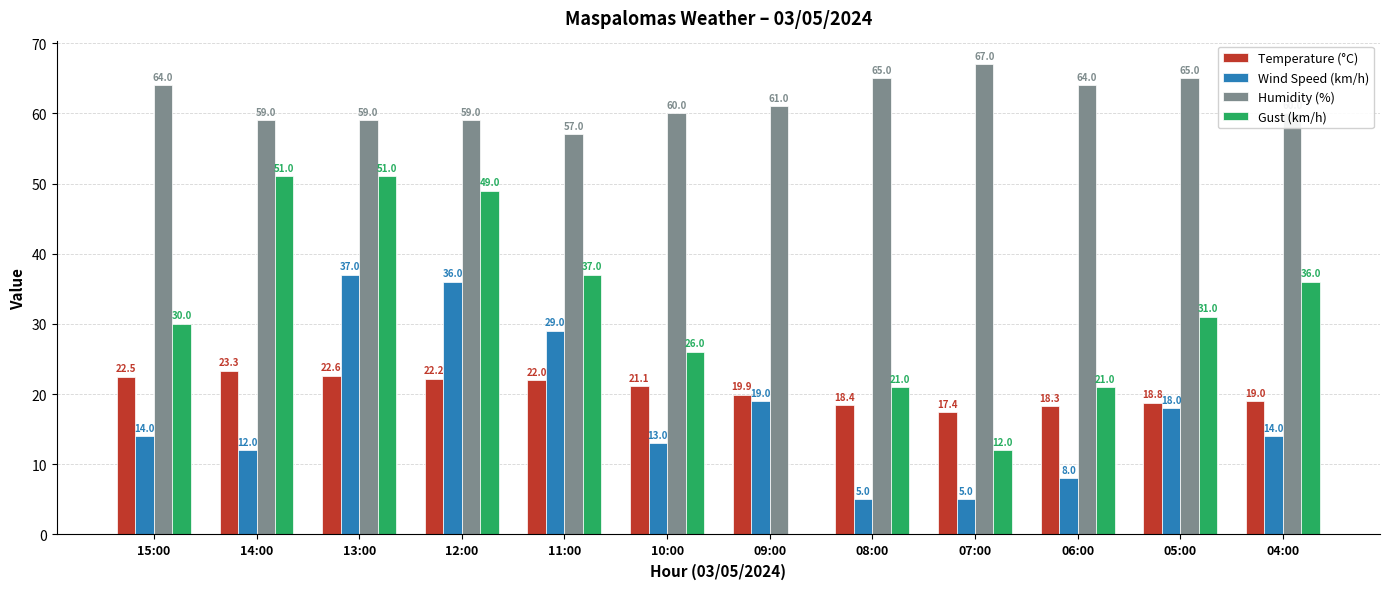

Which series changed the most between 07:00 and 05:00?

Gust (km/h)